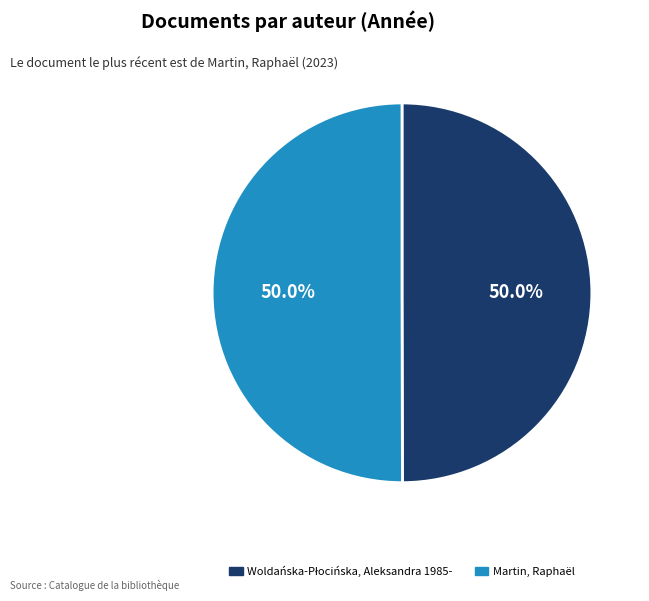

What percentage is NOT represented by Martin, Raphaël?

50.0%